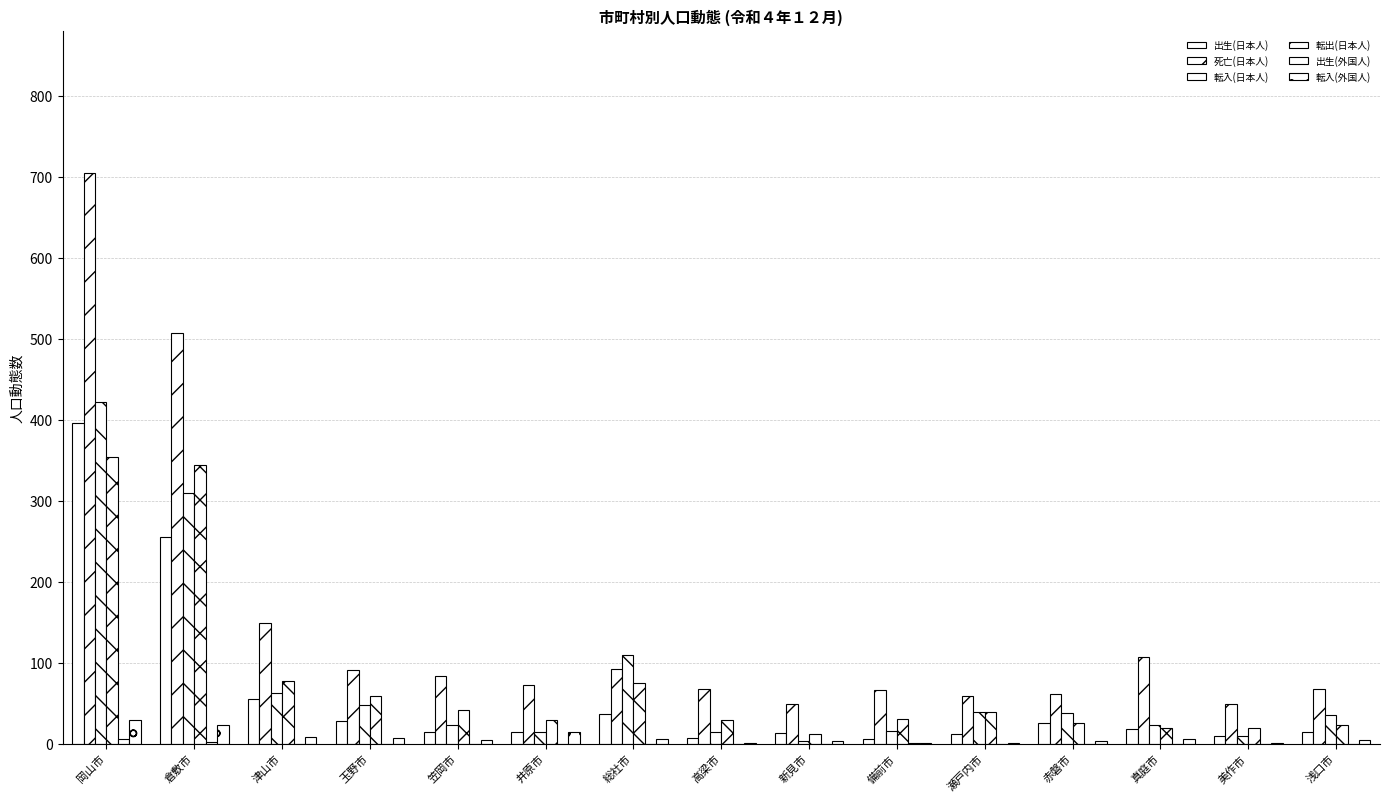

How many data points does each series have?

15